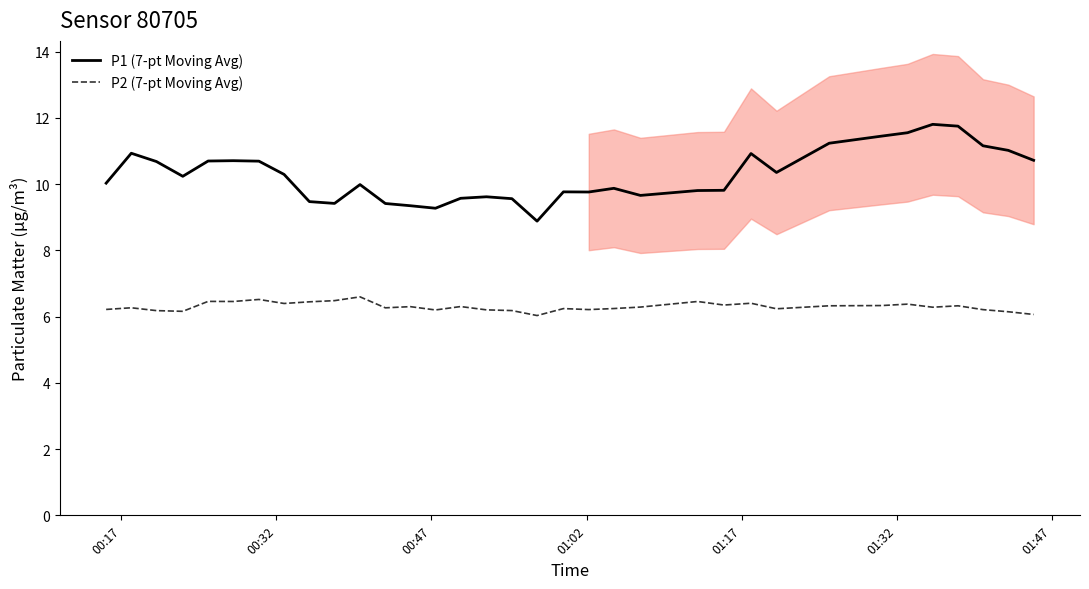

What are all the series names shown in the legend?

P1 (7-pt Moving Avg), P2 (7-pt Moving Avg)